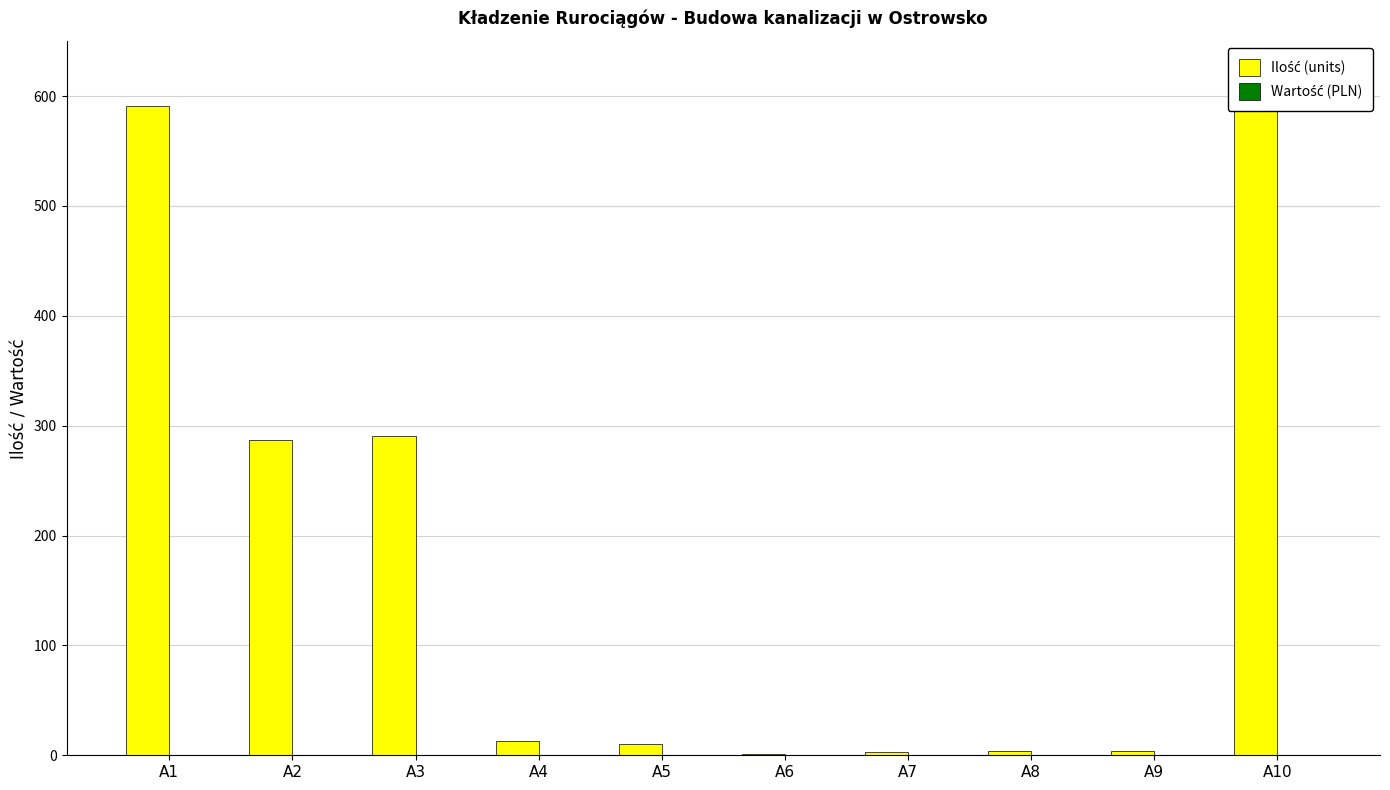

Does the chart contain any negative values?

No